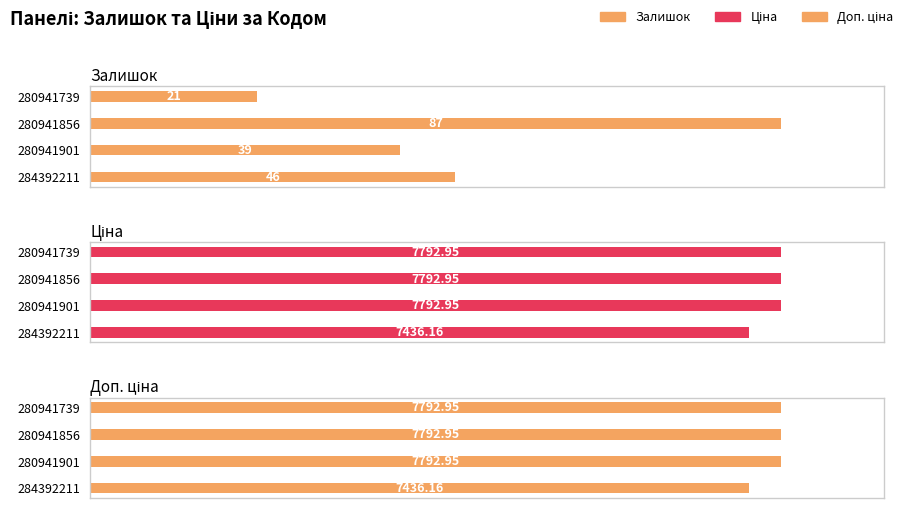

Between 284392211 and 280941856, which is larger?

280941856